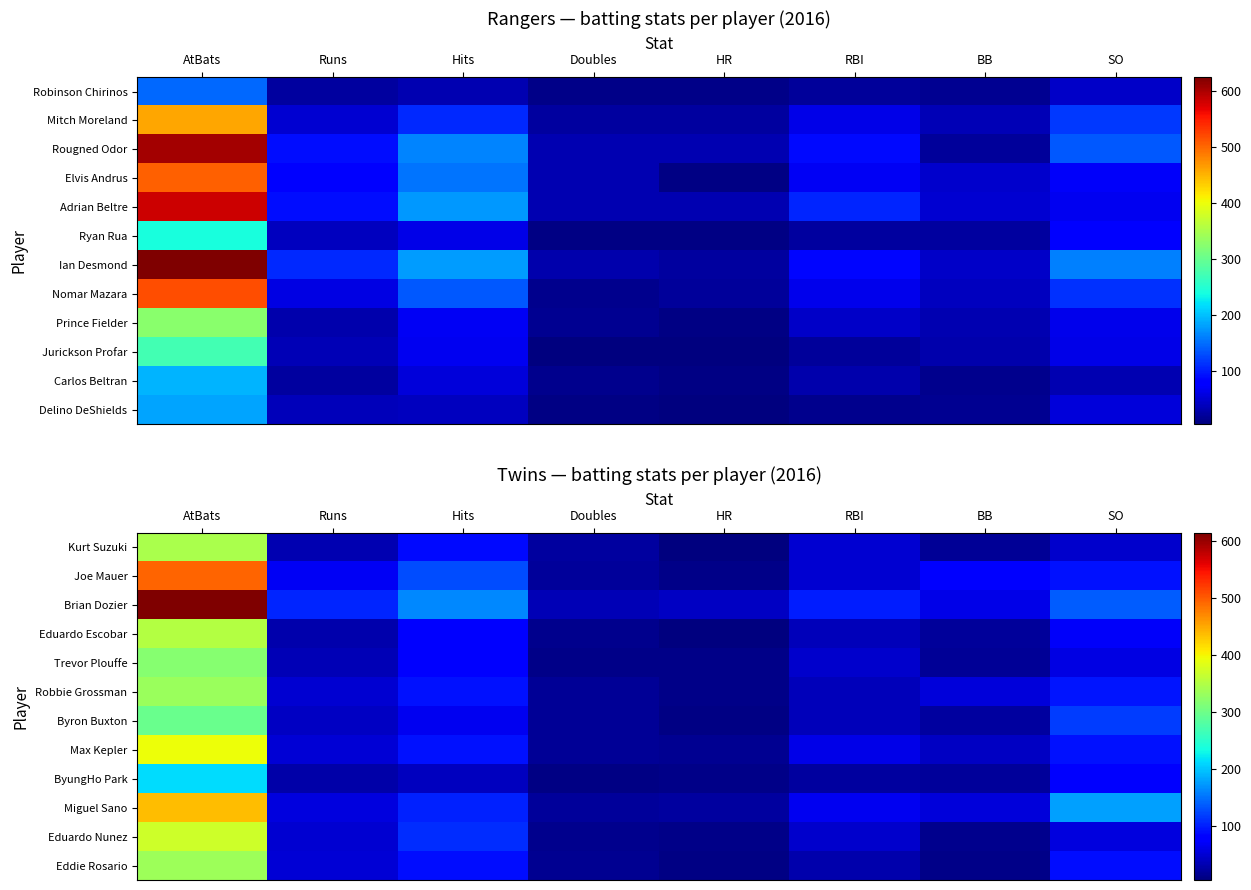

The value of Kurt Suzuki at SO is 48. True or false?

True